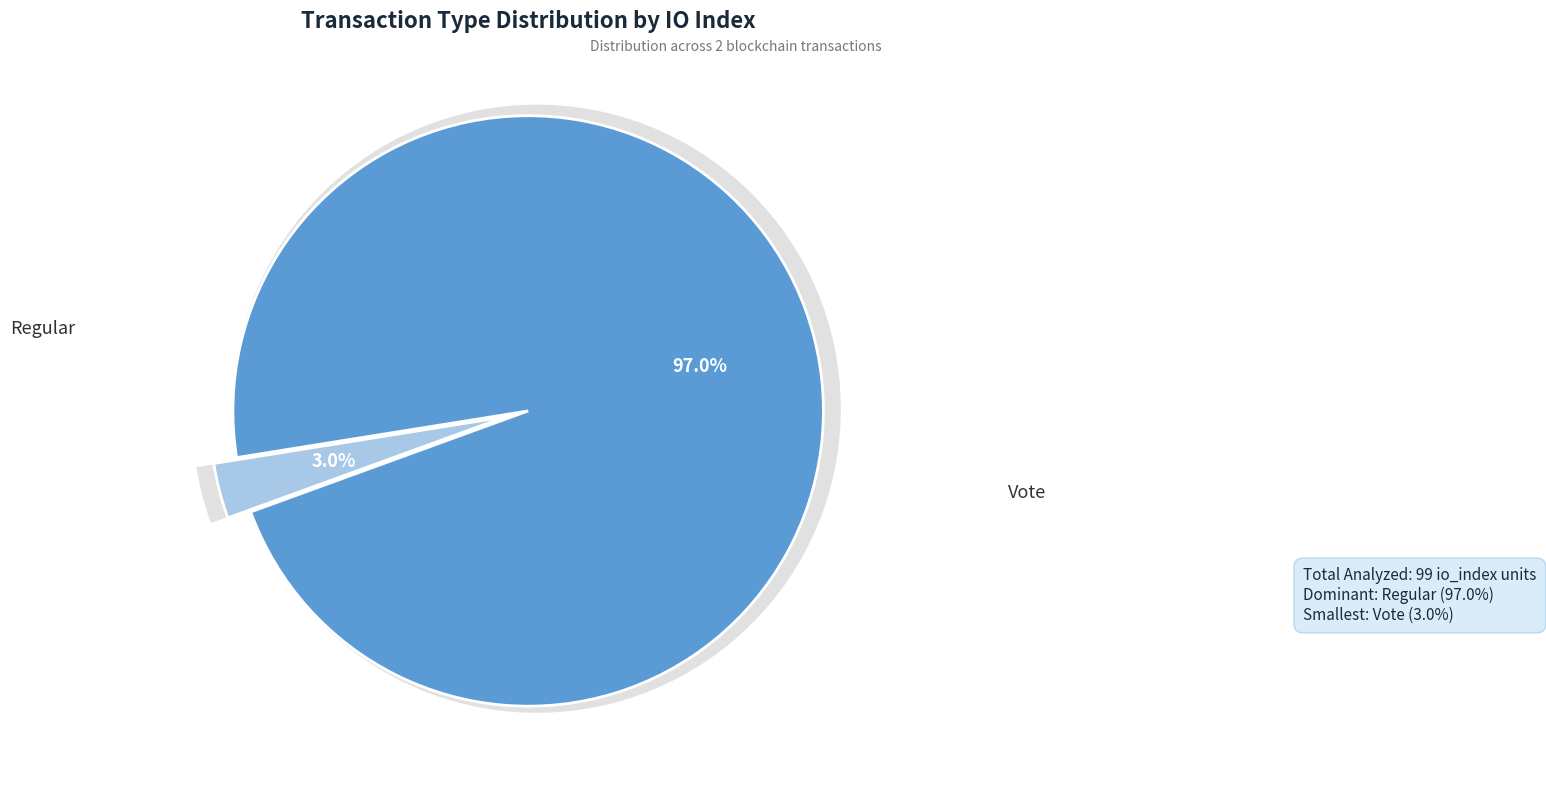

To the nearest percent, what is the combined percentage of Regular and Vote?

100%